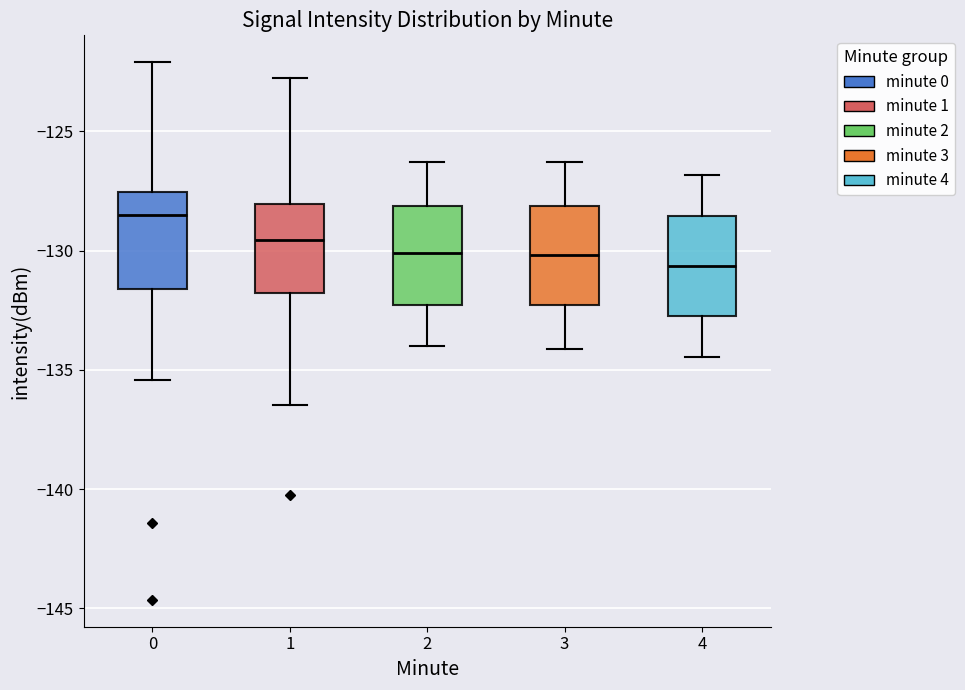

Reading left to right, read every box against the y-axis: the position of its median line, the range the box covers, and the ends of its whiskers. The values are not printed on the chart, so give them approximately, as read against the axis.

0: median -128.5, box -131.5 to -127.5, whiskers -135.5 to -122.0
1: median -129.5, box -132.0 to -128.0, whiskers -136.5 to -122.5
2: median -130.0, box -132.5 to -128.0, whiskers -134.0 to -126.5
3: median -130.0, box -132.5 to -128.0, whiskers -134.0 to -126.5
4: median -130.5, box -132.5 to -128.5, whiskers -134.5 to -127.0